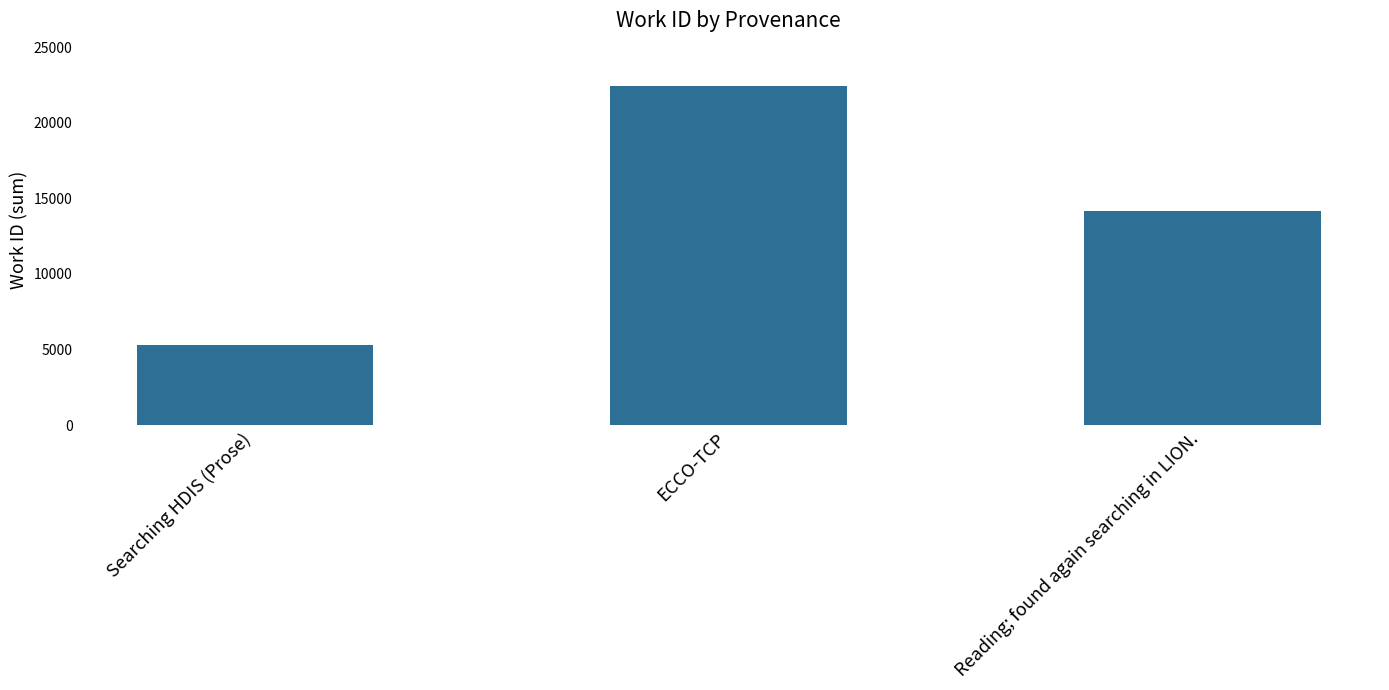

Reading right to left, list all the values displayed in this chart.

Reading; found again searching in LION.=14176	ECCO-TCP=22420	Searching HDIS (Prose)=5301